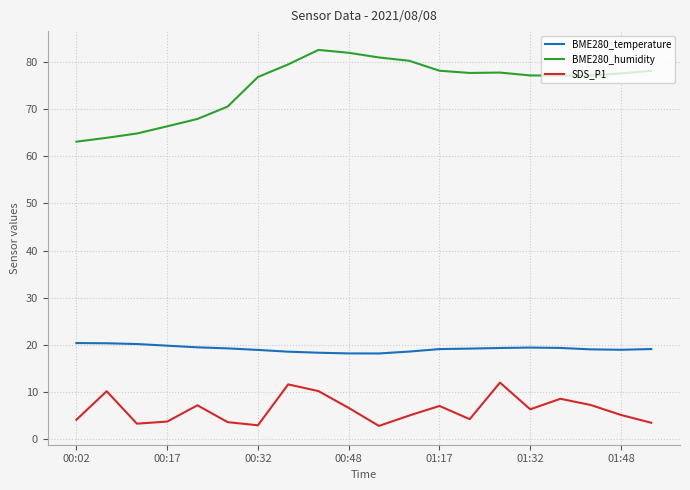

What is the difference between the maximum and minimum values in the SDS_P1 series?

9.2